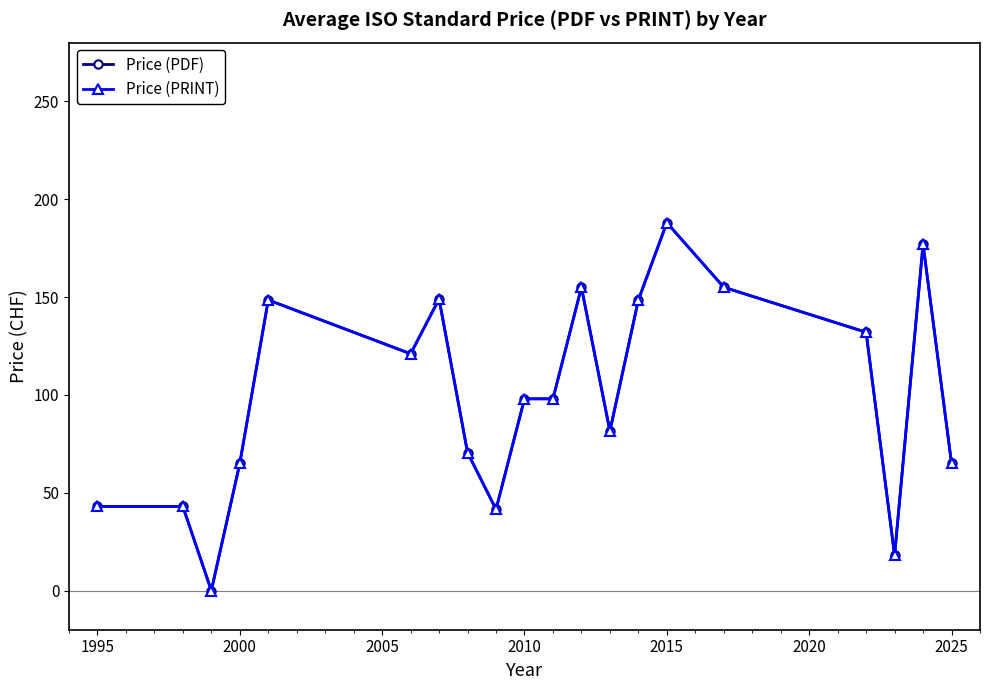

In Price (PRINT), how many points are higher than both neighbors (excluding endpoints)?

5